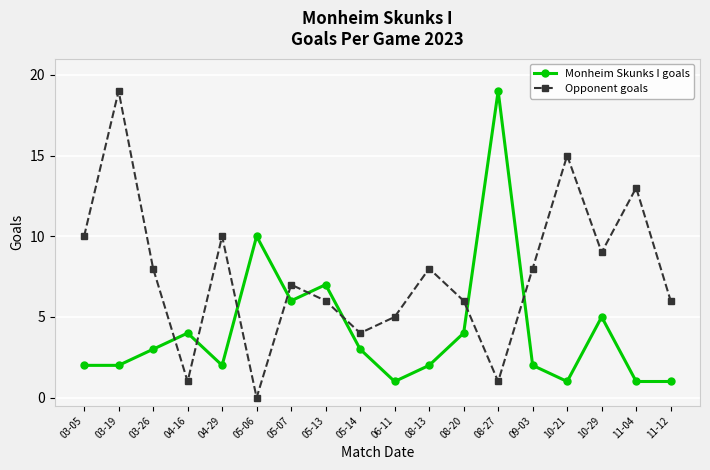

Between 03-05 and 05-06, which series saw the biggest shift?

Opponent goals